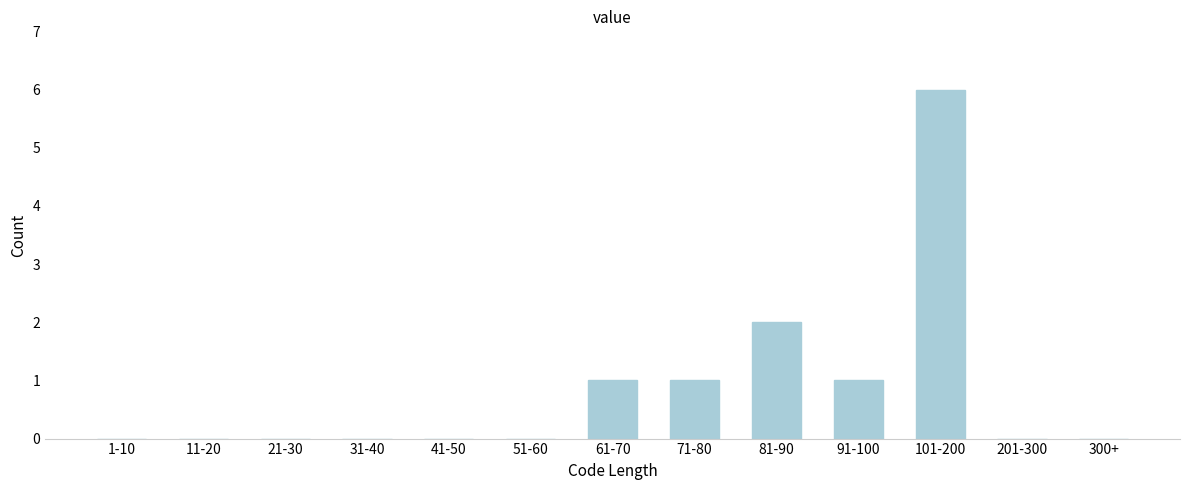

Reading left to right, what are all the values shown in this chart?

1-10=0	11-20=0	21-30=0	31-40=0	41-50=0	51-60=0	61-70=1	71-80=1	81-90=2	91-100=1	101-200=6	201-300=0	300+=0